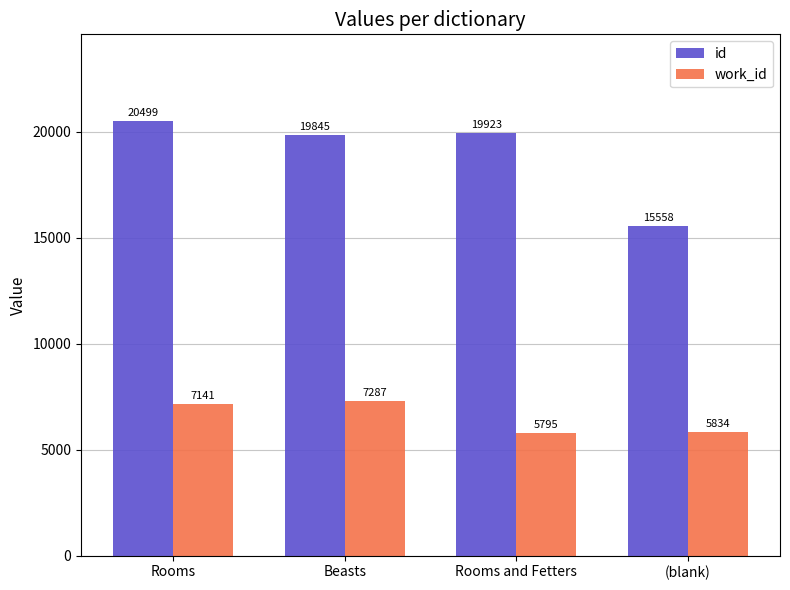

The value of work_id at Rooms and Fetters is 5795.0. True or false?

True